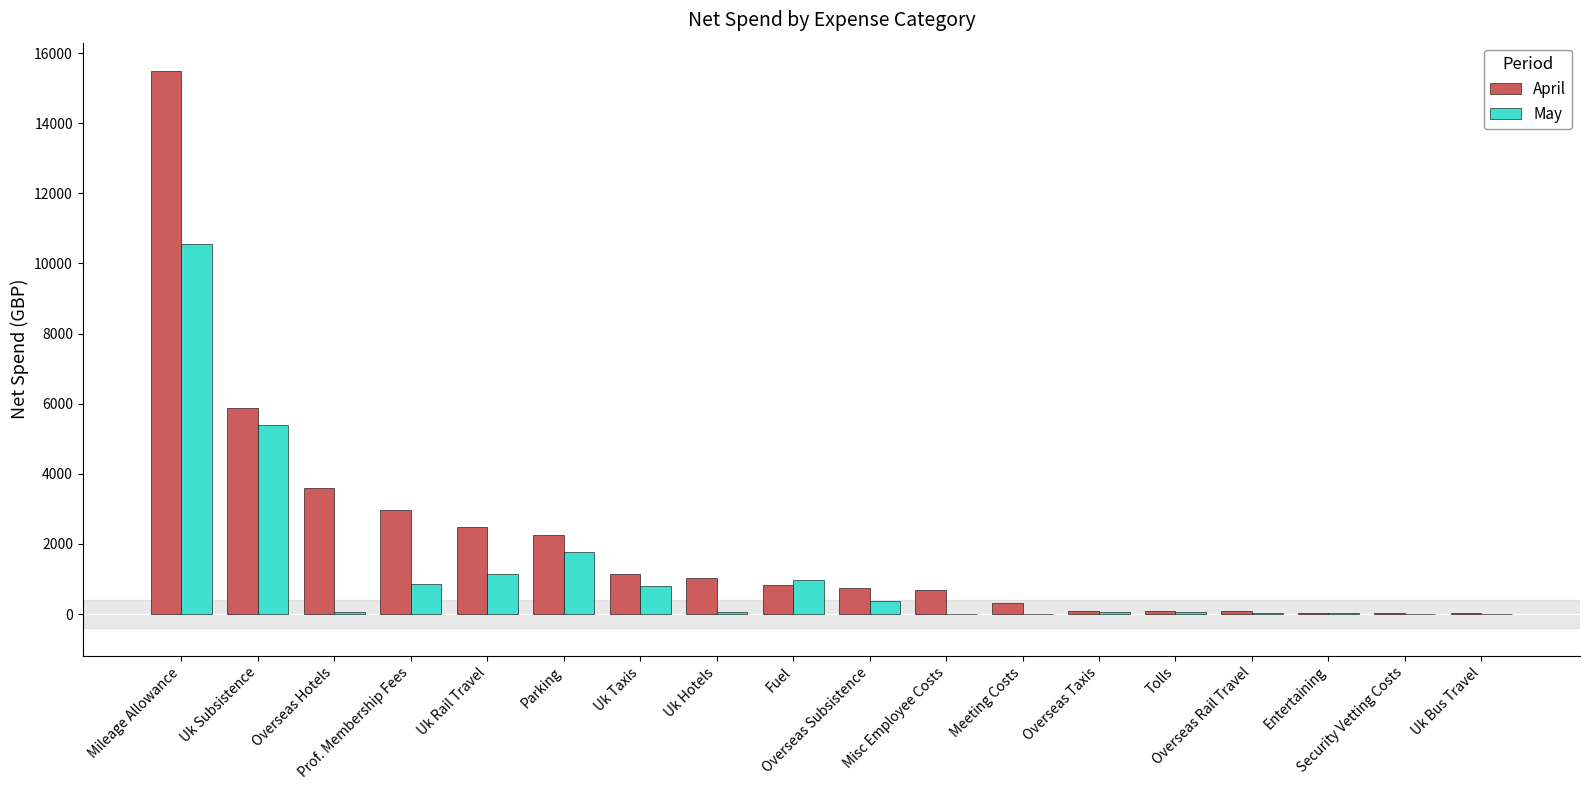

What are all the series names shown in the legend?

April, May